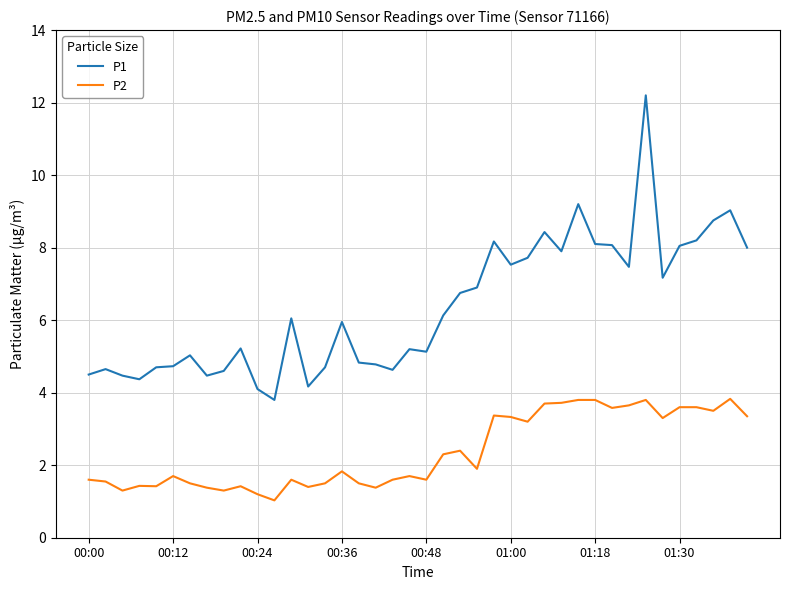

Which series has the widest spread of values?

P1